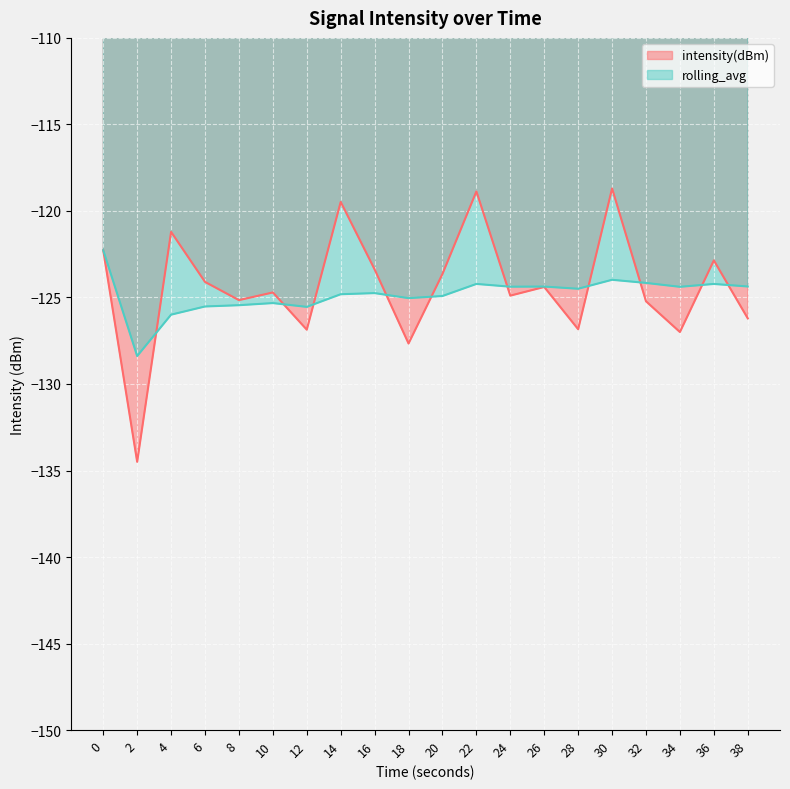

How many distinct data groups are displayed?

2